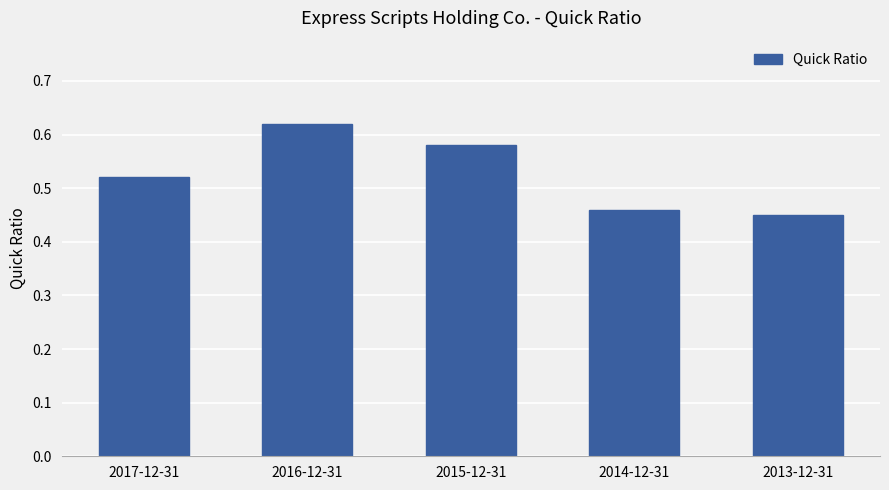

List the labels in order of value, largest first.

2016-12-31, 2015-12-31, 2017-12-31, 2014-12-31, 2013-12-31